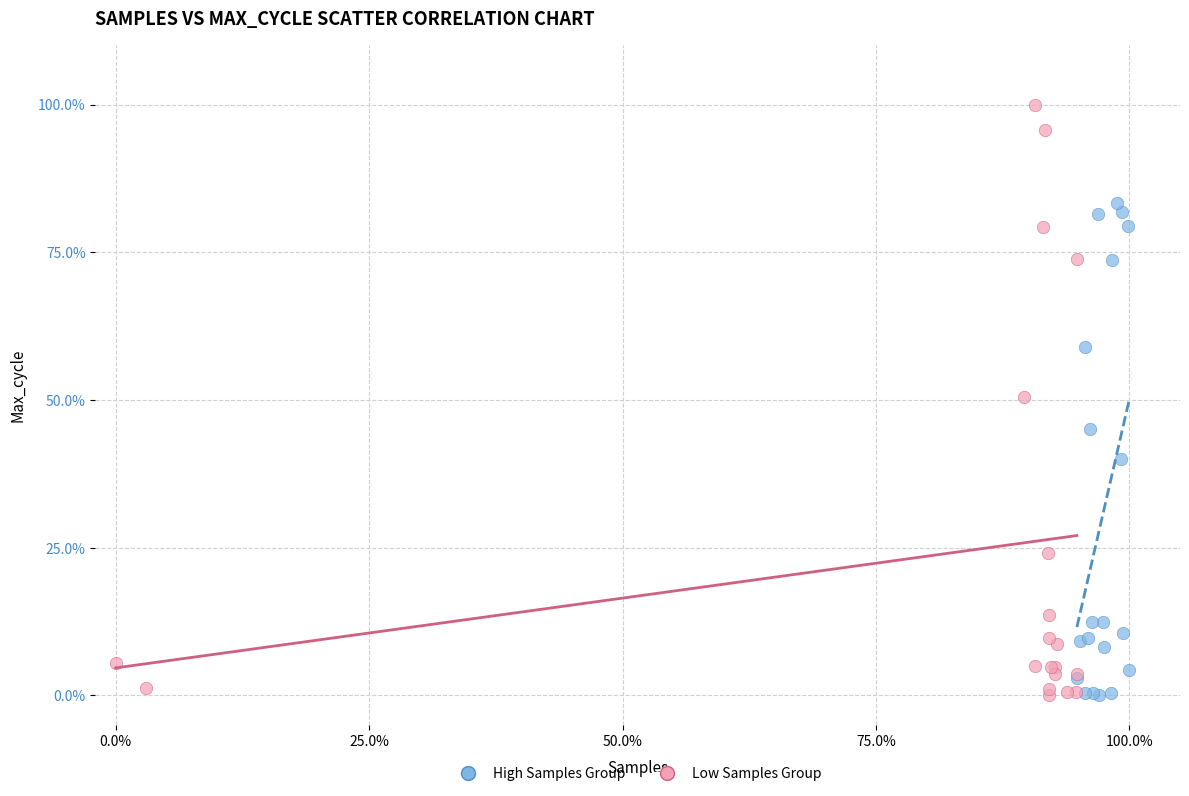

Which series has the widest spread of Y values?

Low Samples Group